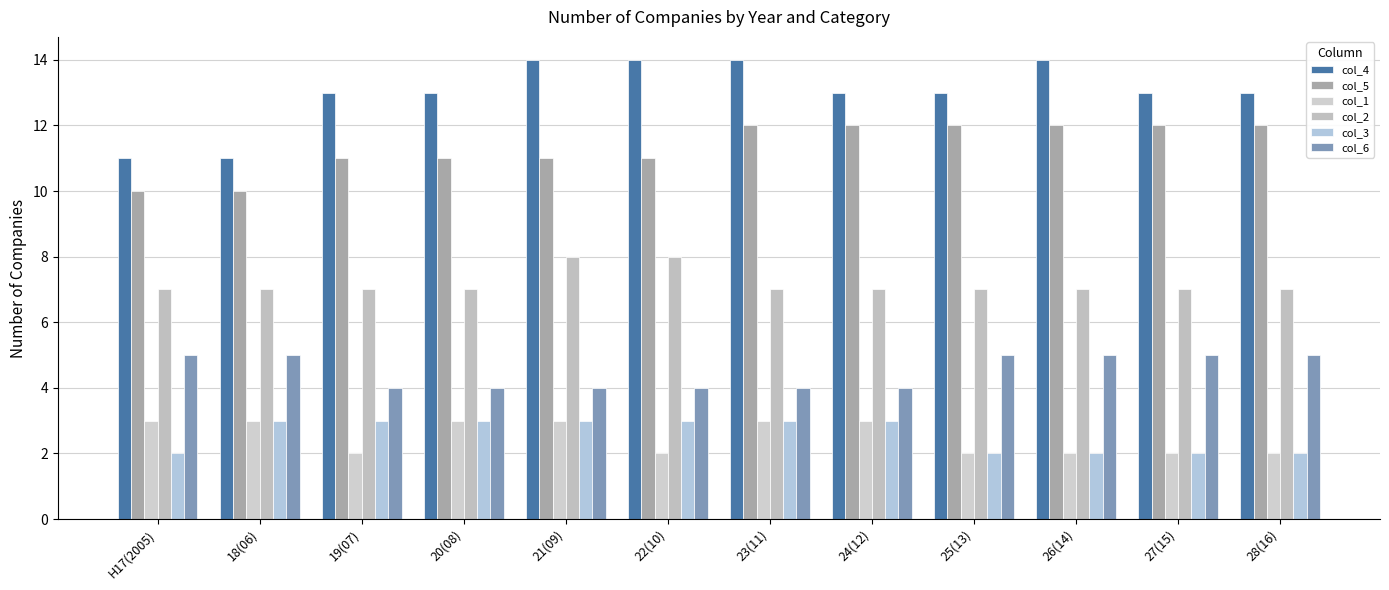

What is the label of the 10th bar from the left?

26(14)